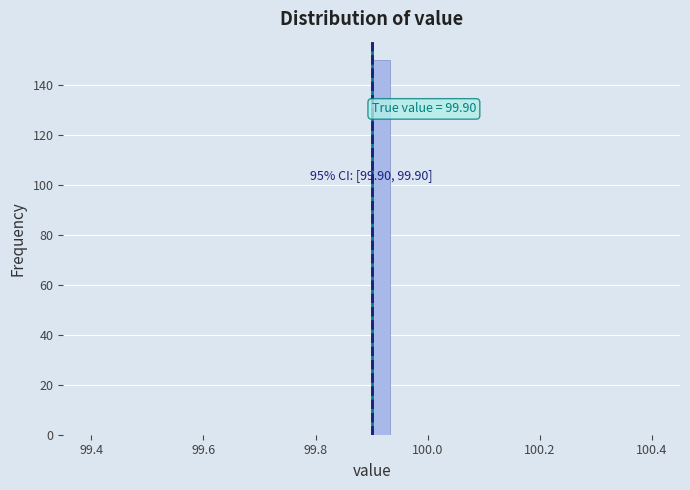

Around what value on the x-axis is the tallest bar? Give the approximate position of its centre, as read against the axis.

99.92